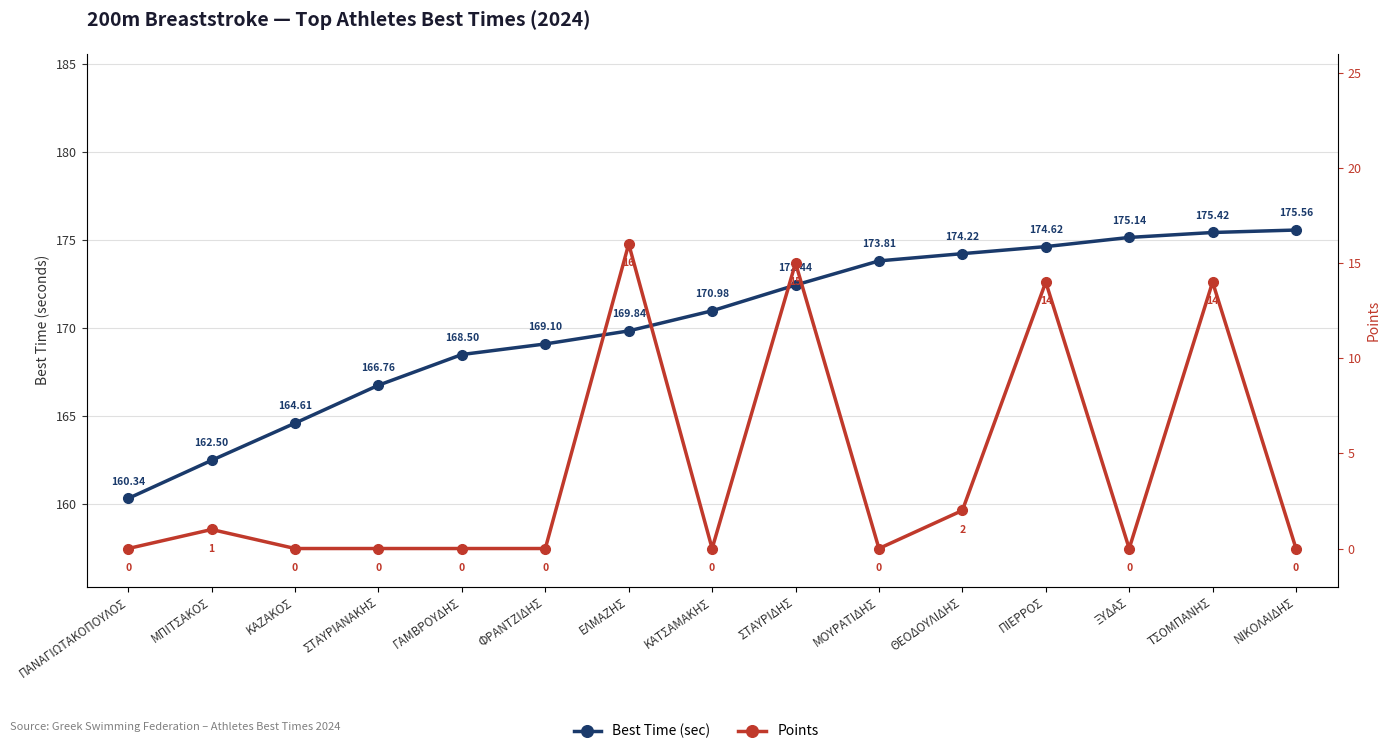

True or false: Best Time (sec) and Points cross at least once.

False